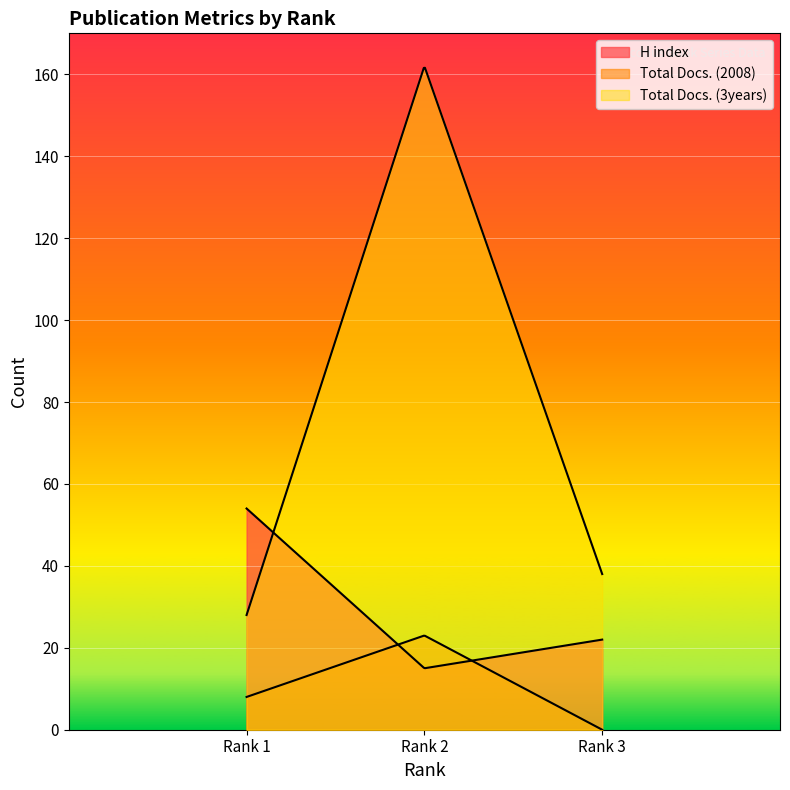

At which category is the sum across all series the highest?

Rank 2